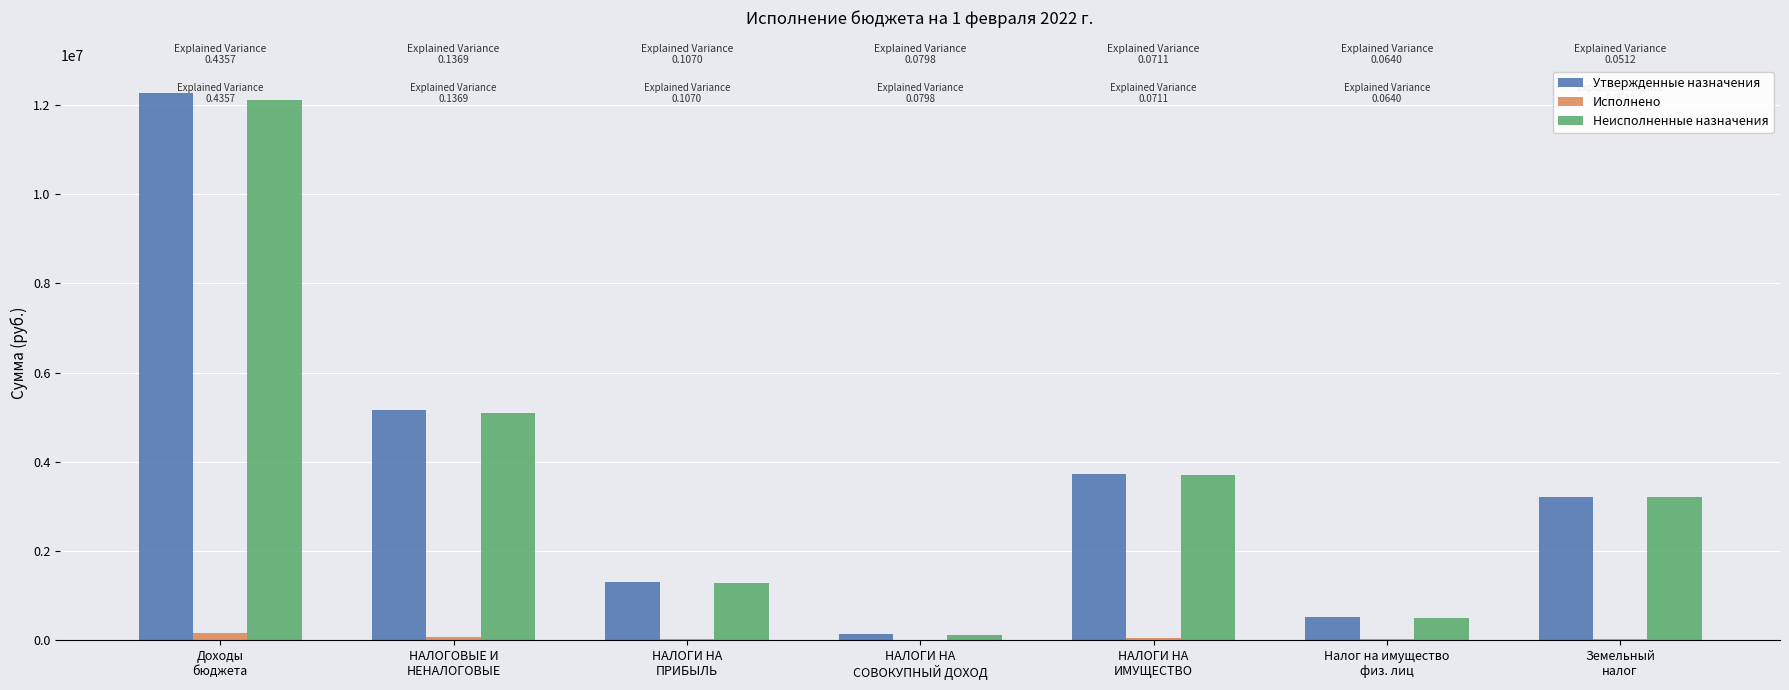

The value of Неисполненные назначения at Доходы
бюджета is 4843842.4. True or false?

False